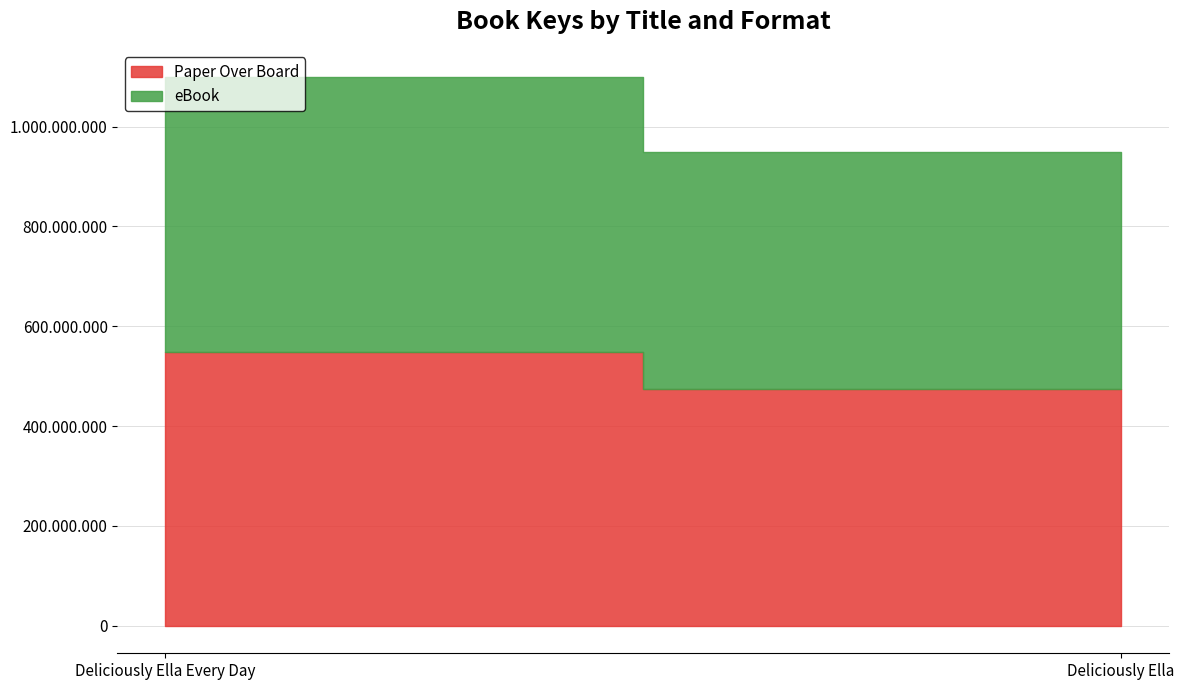

What is the sum of the eBook values at Deliciously Ella and Deliciously Ella Every Day?

1024243738